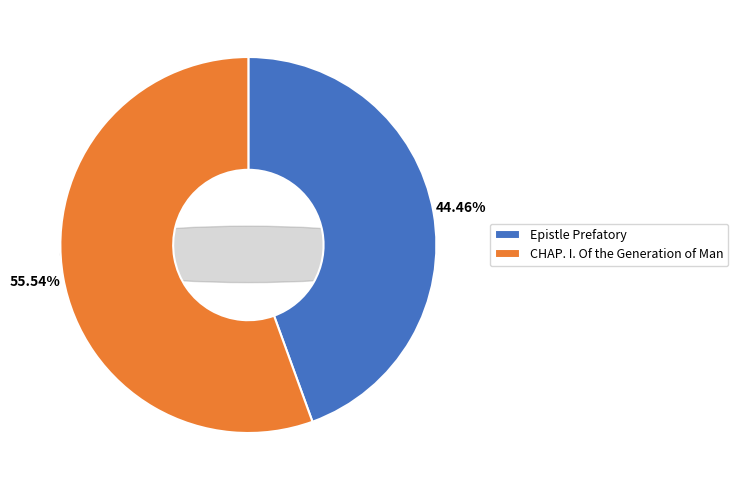

To the nearest percent, what is the difference between the Epistle Prefatory and CHAP. I. Of the Generation of Man slice percentages?

11%